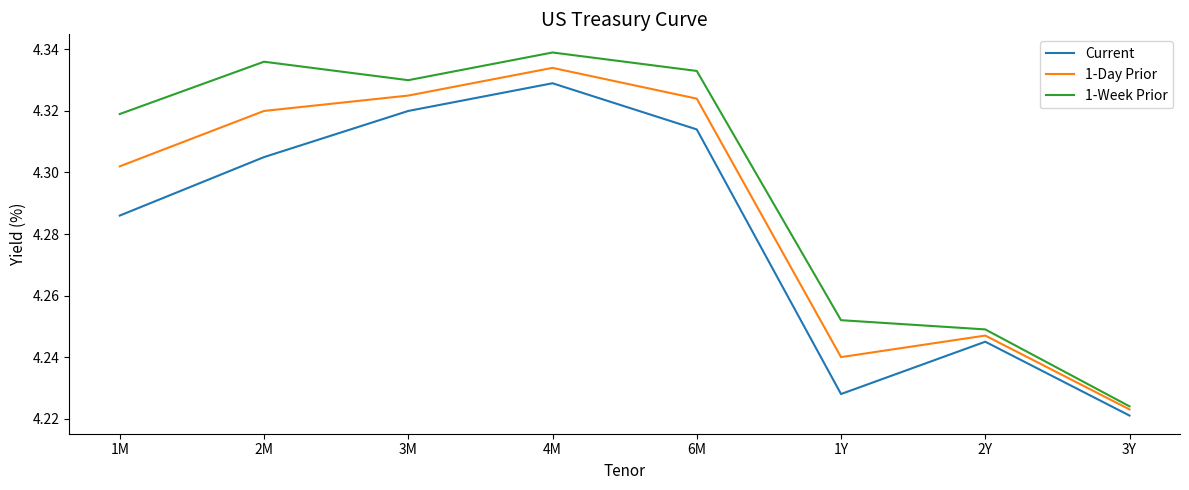

Count the 1-Week Prior values in the range 4 to 5.

8